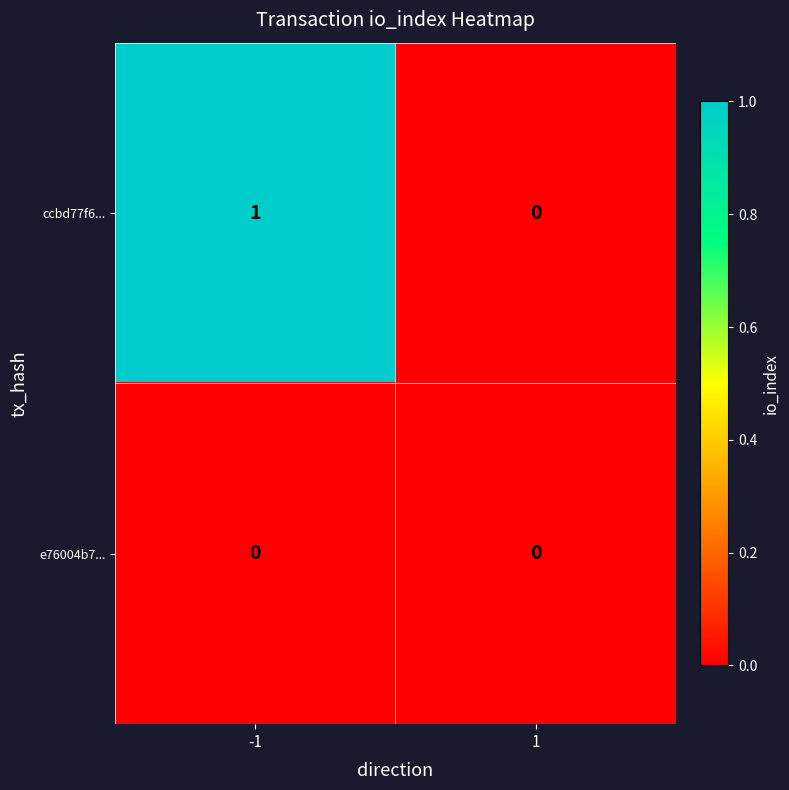

Count the number of data series in this chart.

2